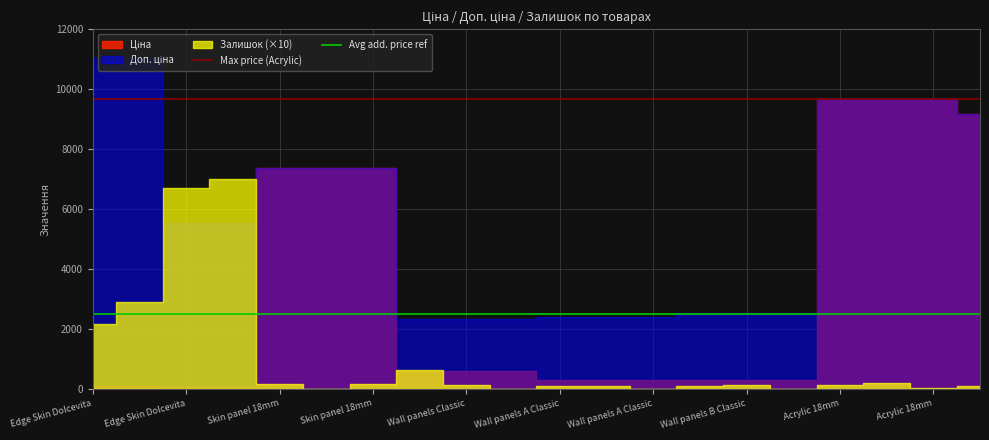

Is the value of Max price (Acrylic) at Edge Skin Dolcevita greater than the value of Avg add. price ref at Edge Skin Dolcevita?

Yes